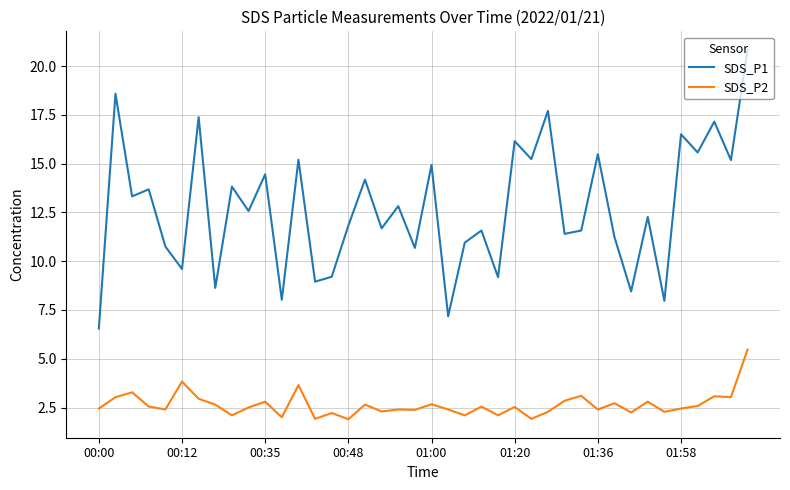

True or false: SDS_P1 and SDS_P2 cross at least once.

False